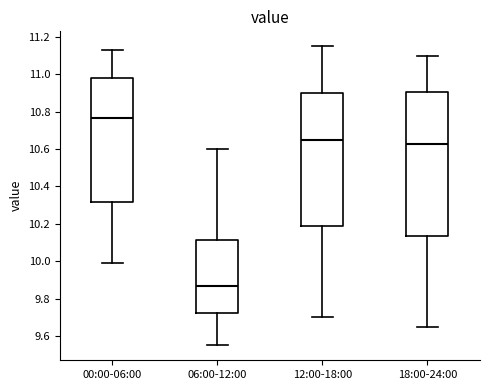

Which box's median line is the lowest?

06:00-12:00